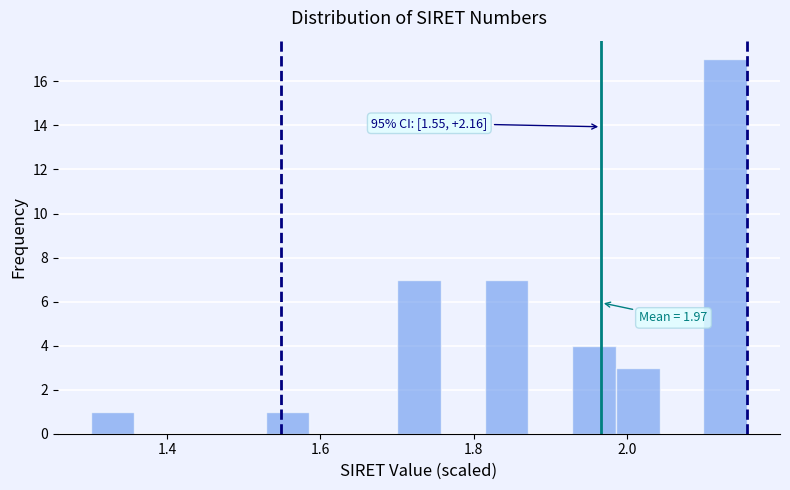

Around what value on the x-axis is the tallest bar? Give the approximate position of its centre, as read against the axis.

2.12